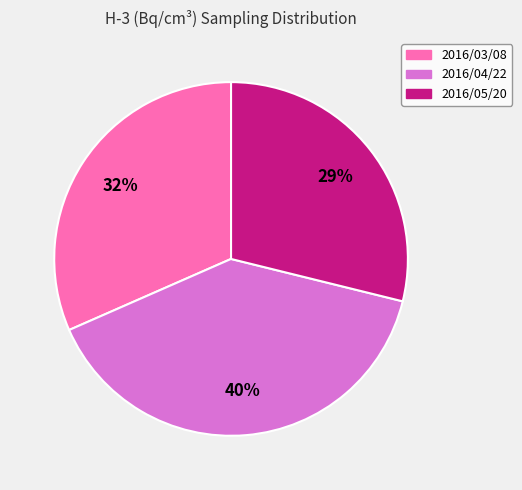

Is it true that 2016/04/22 is 40% of the pie?

True